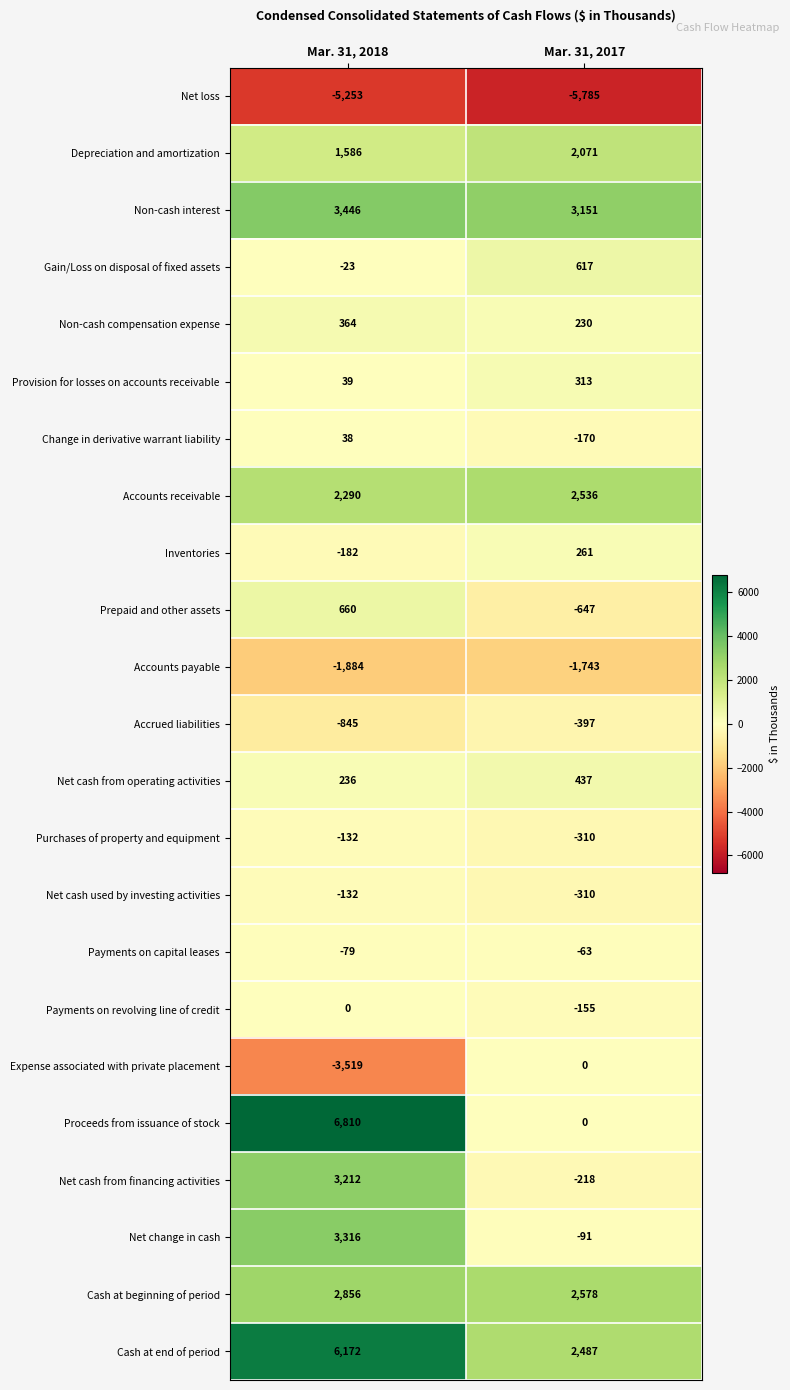

What is the minimum value shown in the chart?

-5785